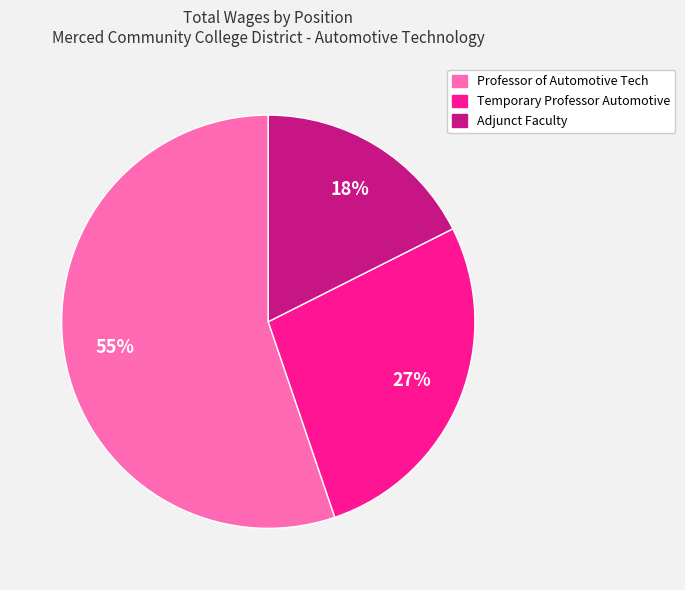

Which slice is the largest?

Professor of Automotive Tech